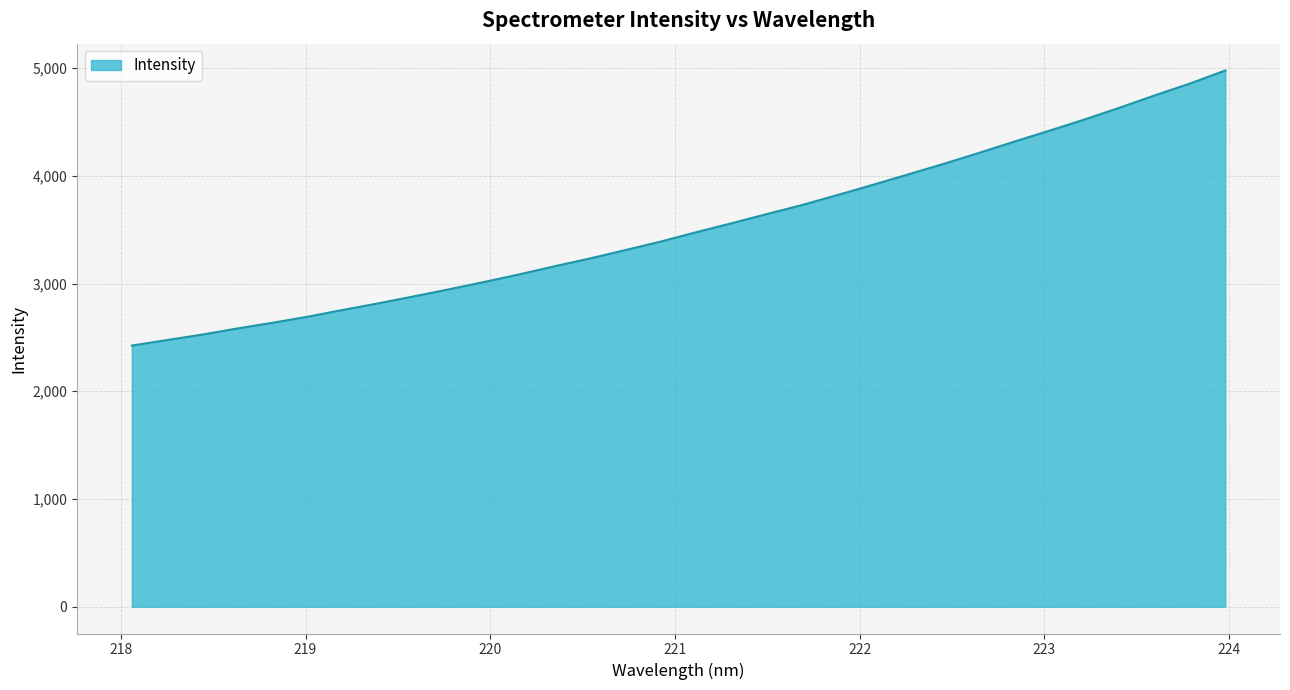

How many values exceed 3477?

16